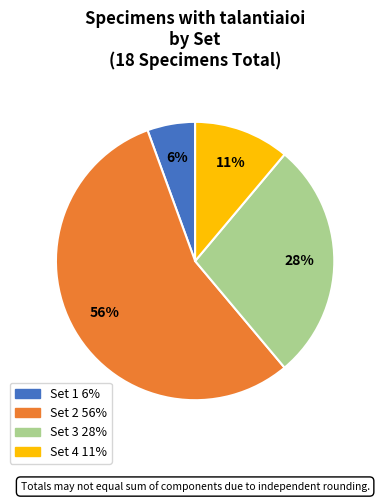

Count the number of slices in the pie.

4